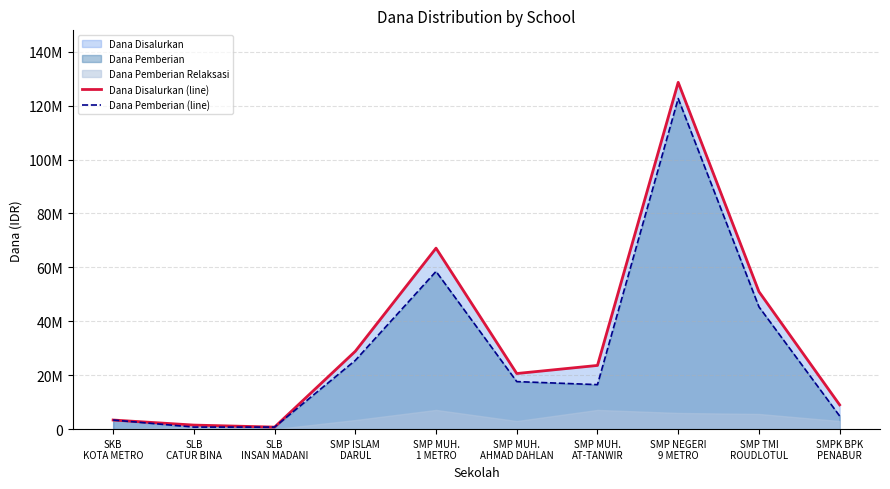

The Dana Disalurkan (line) series shows 51000000 at SMP TMI
ROUDLOTUL. True or false?

True